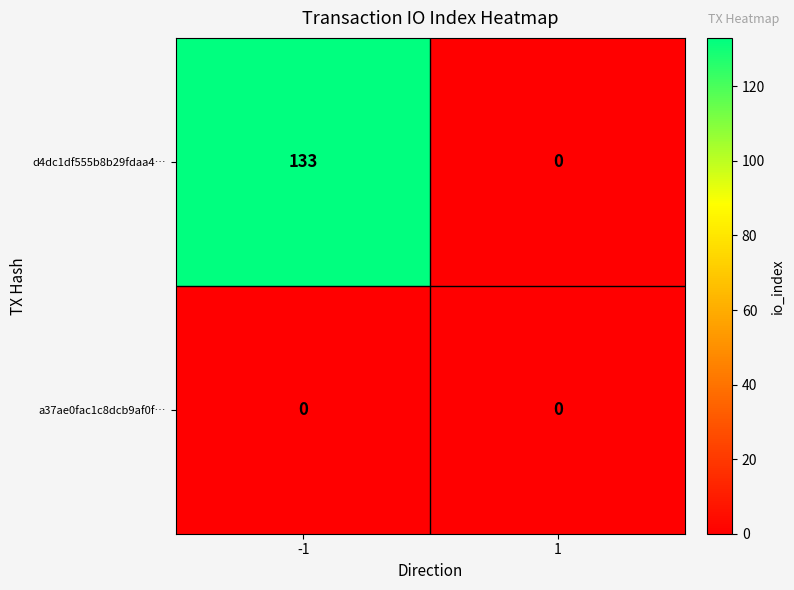

How many distinct data groups are displayed?

2